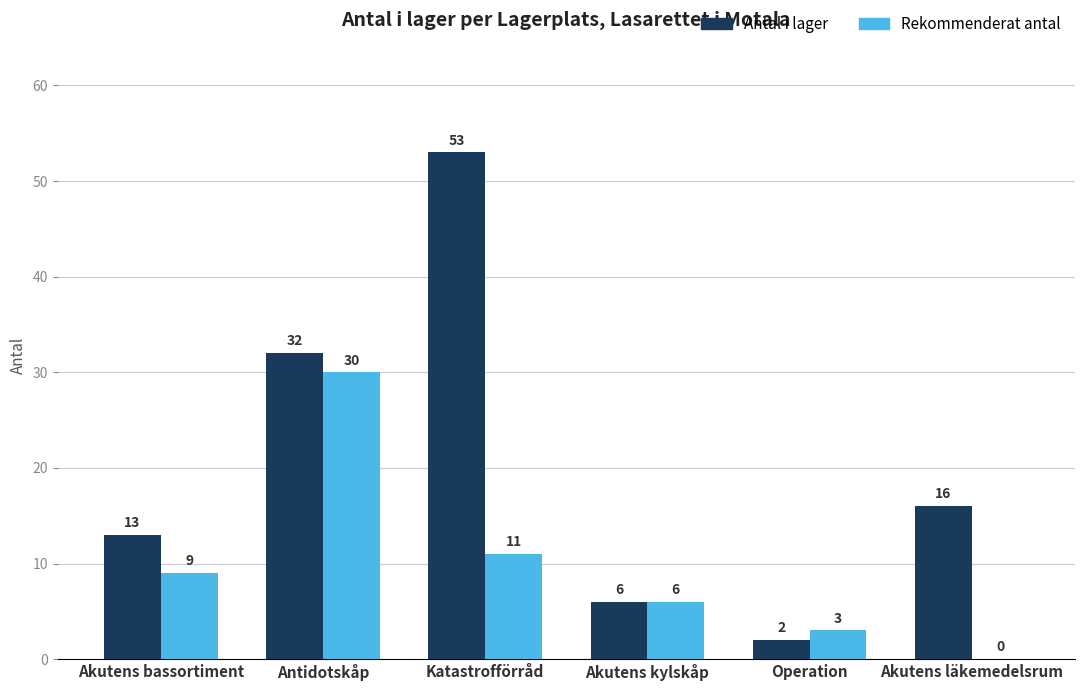

Where does the Antal i lager series first go above 16?

Antidotskåp